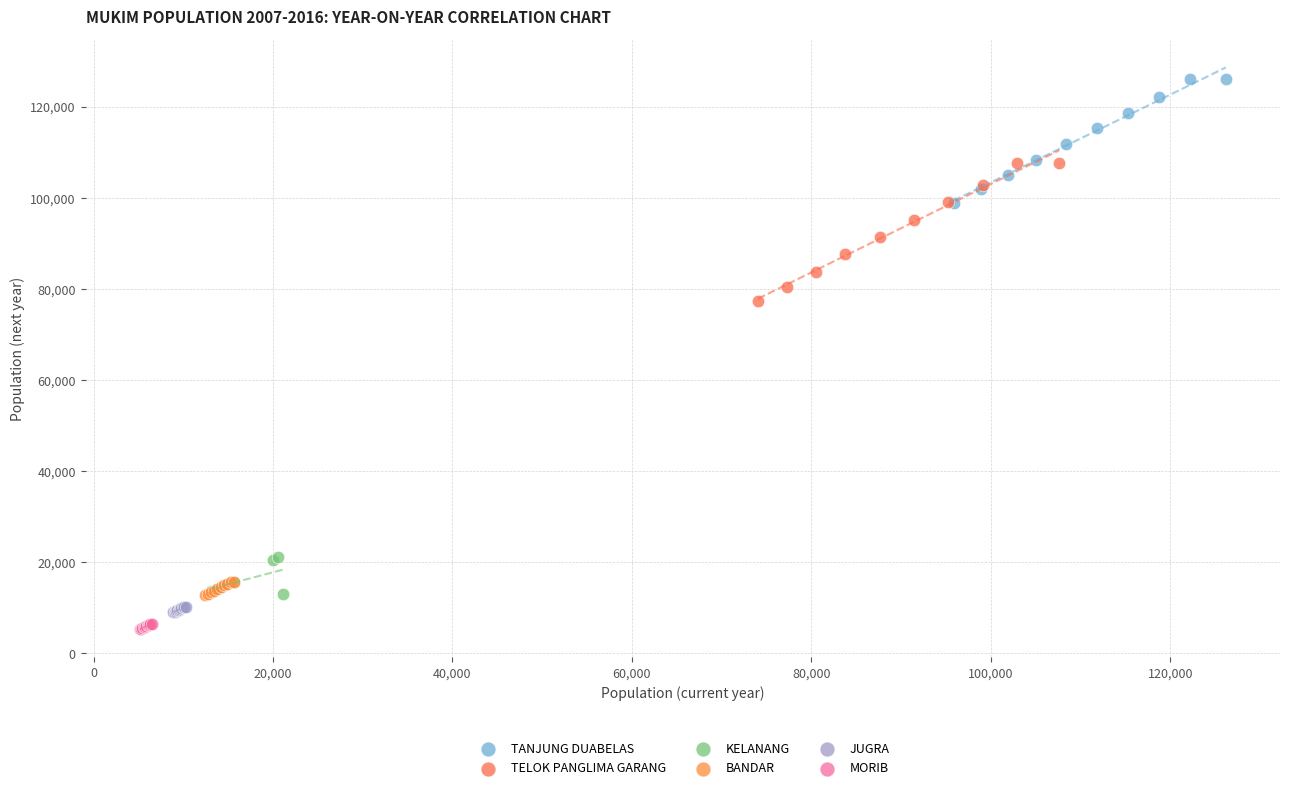

Which series reaches the maximum Y coordinate?

TANJUNG DUABELAS